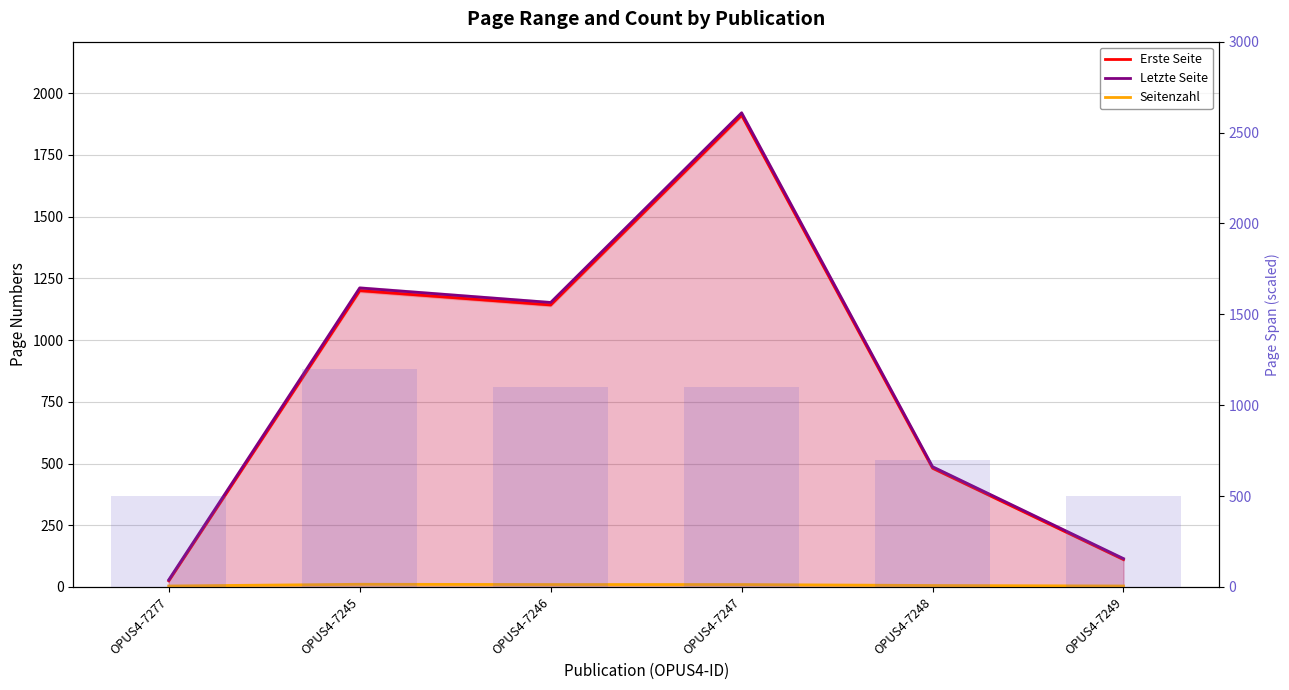

At which category does the chart reach its peak across all series?

OPUS4-7247